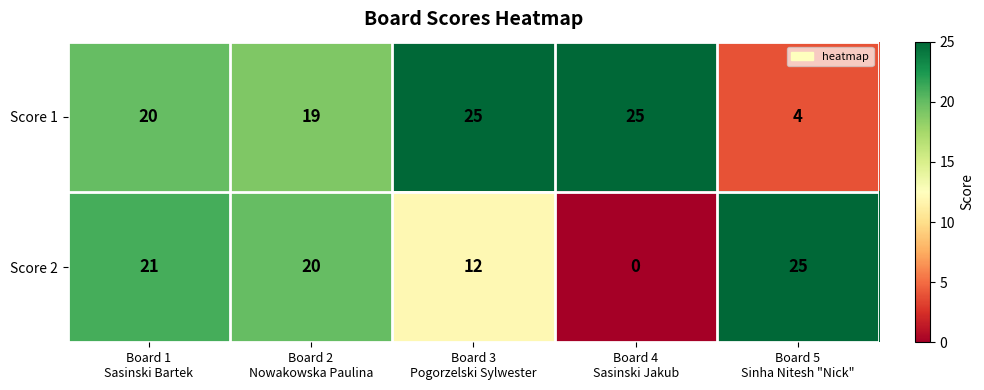

What is the difference between the maximum and second lowest values in the Score 1 series?

6